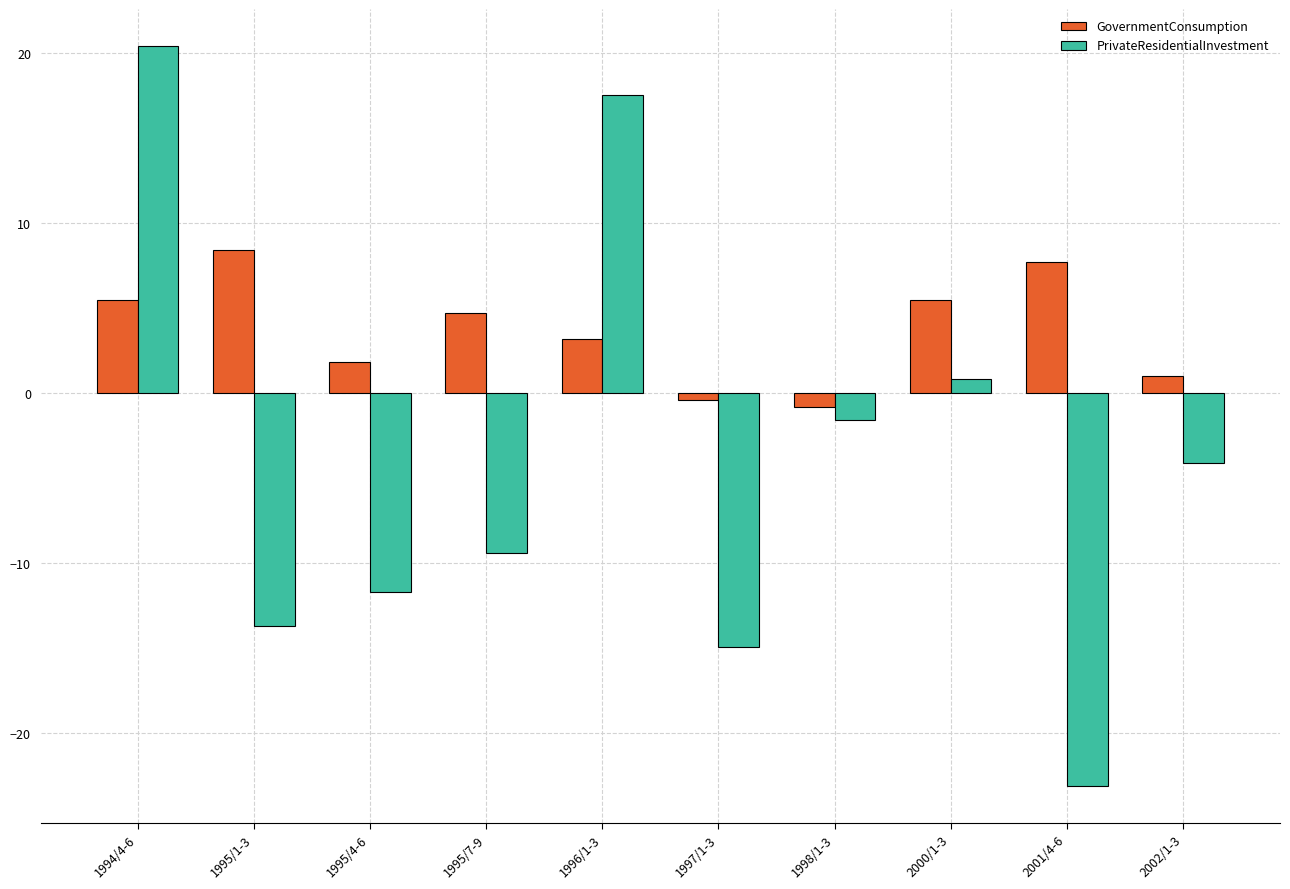

What is the label of the 9th bar from the left?

2001/4-6